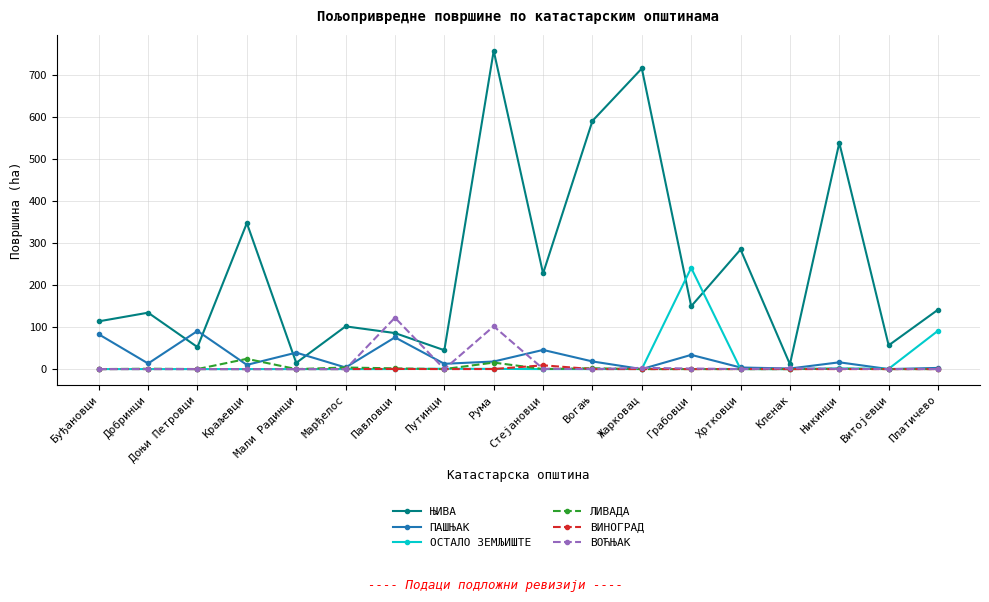

Count the number of data series in this chart.

6